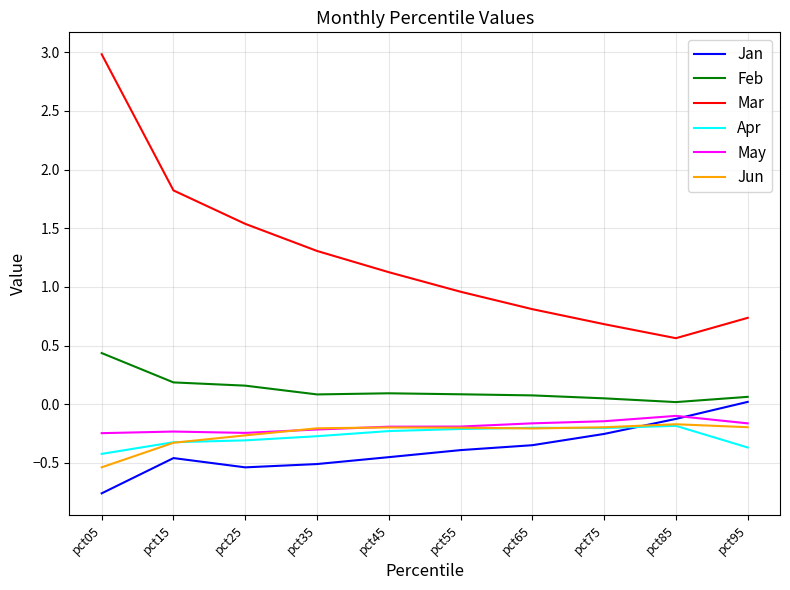

What is the sum of all Apr values?

-2.7